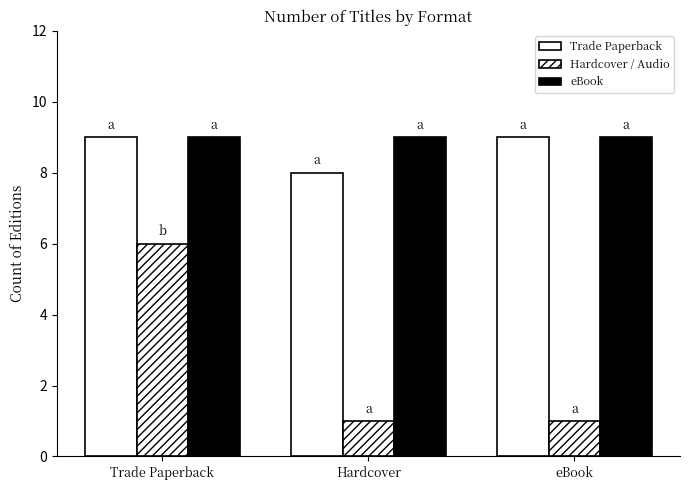

Which series has the largest total across all categories?

eBook